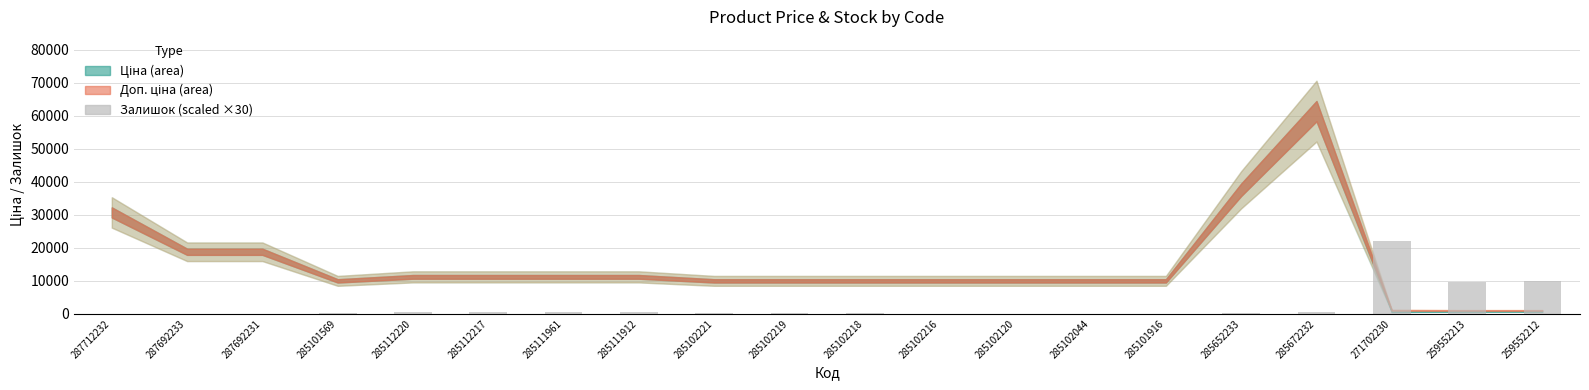

Where is the data nearest to the value 11040?

259552212